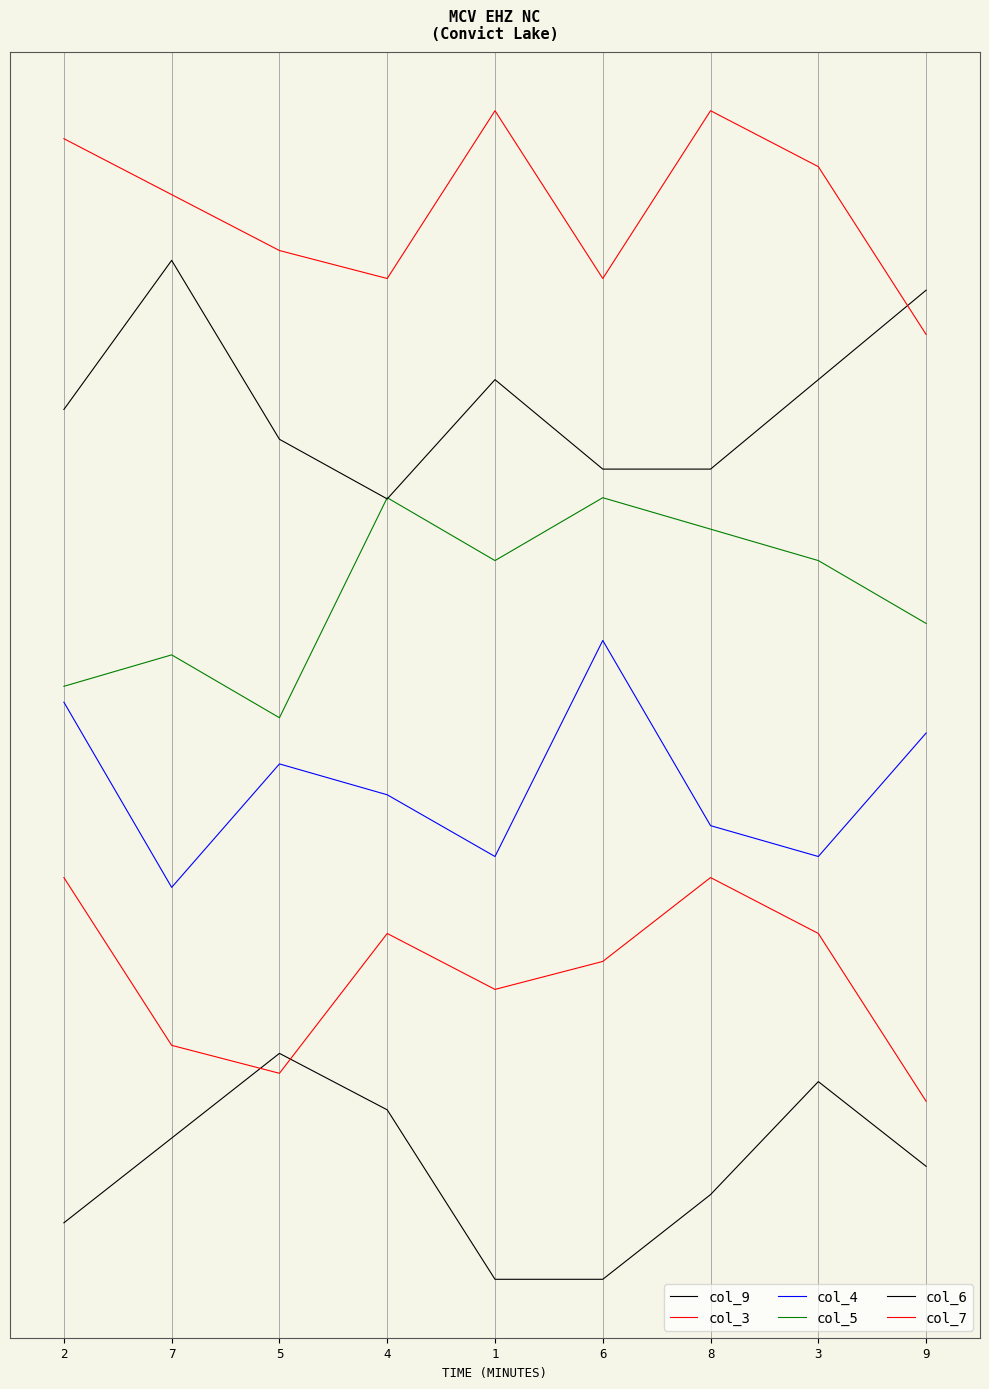

What is the value of the col_4 point at the 3rd from the left?

-1.0